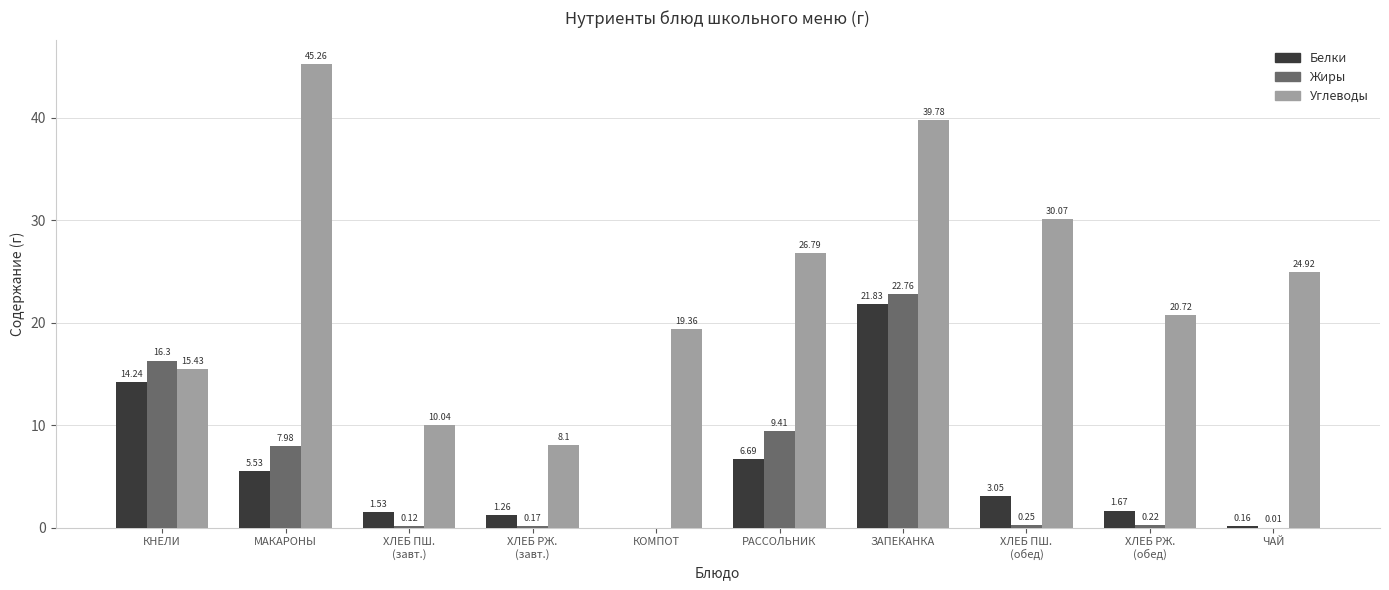

What is the total value across all series at КОМПОТ?

19.4